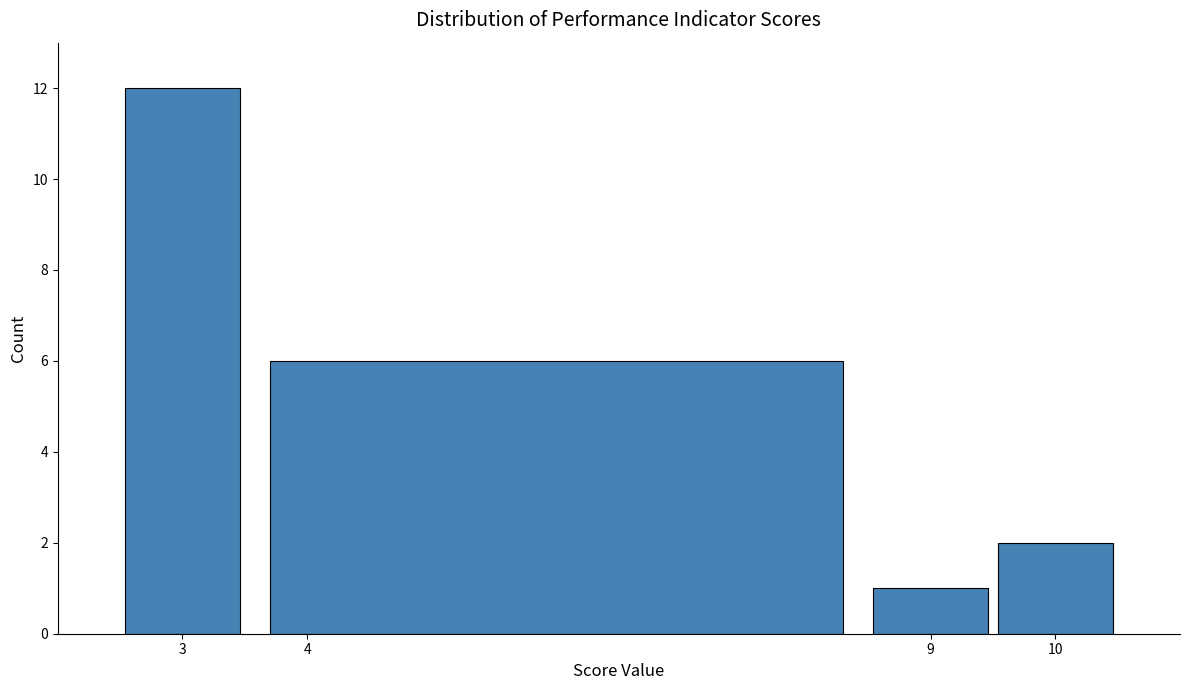

How tall is the bar that spans 8.5 to 9.5 on the x-axis? The values are not printed on the chart, so give them approximately, as read against the axis.

1